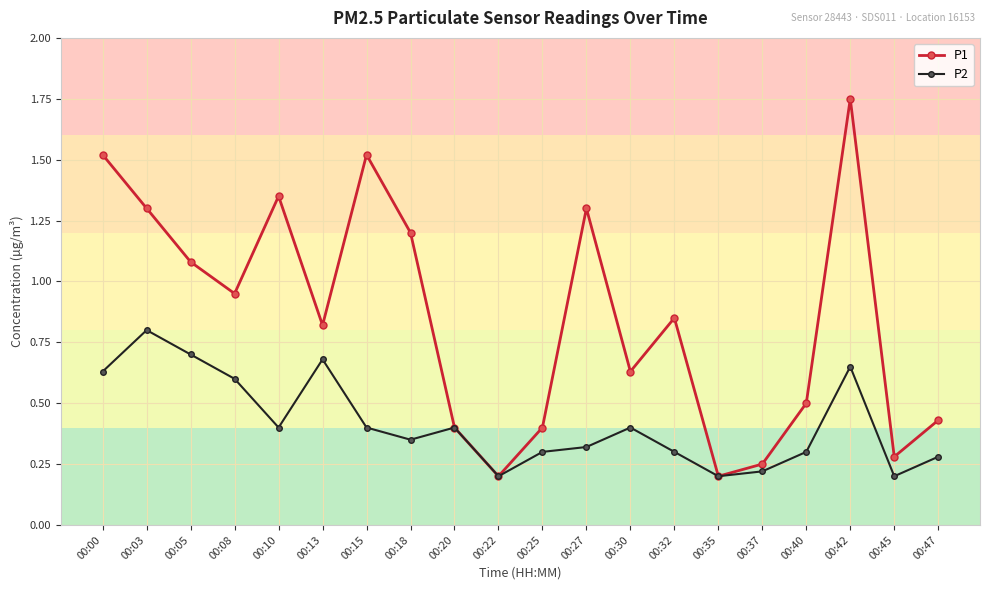

At which category is the sum across all series the highest?

00:42